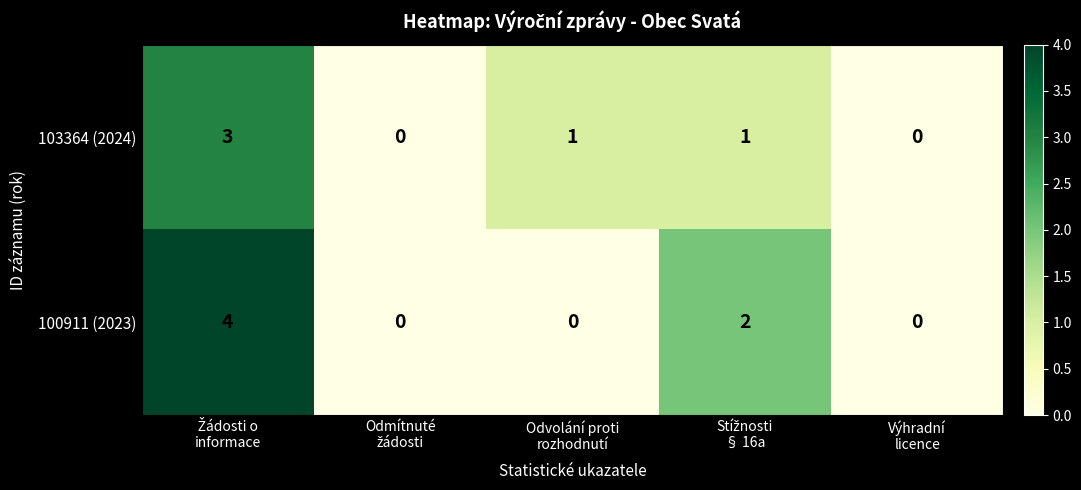

Count the number of data series in this chart.

2